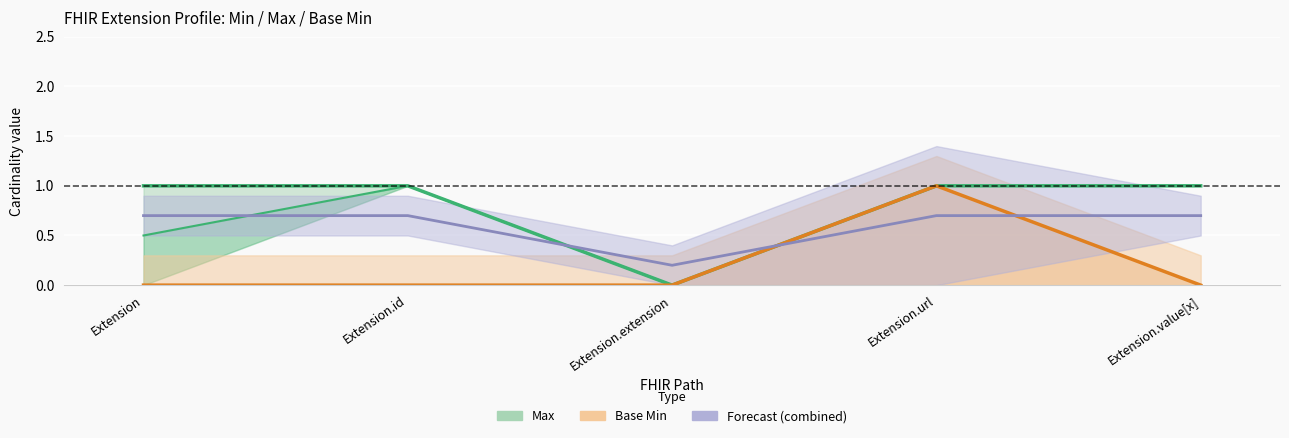

Count the Base Min values in the range 0 to 1.

5